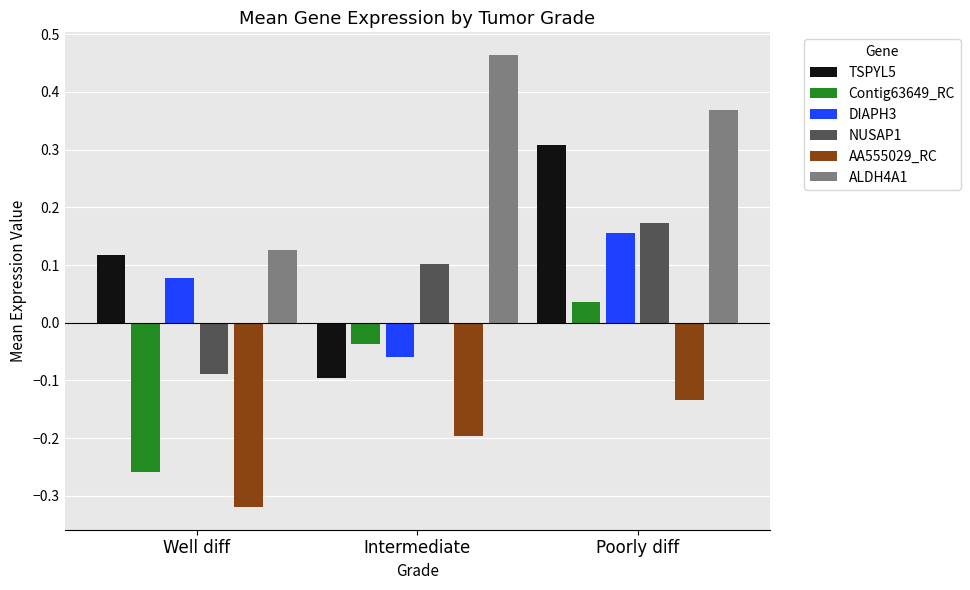

What are all the series names shown in the legend?

TSPYL5, Contig63649_RC, DIAPH3, NUSAP1, AA555029_RC, ALDH4A1